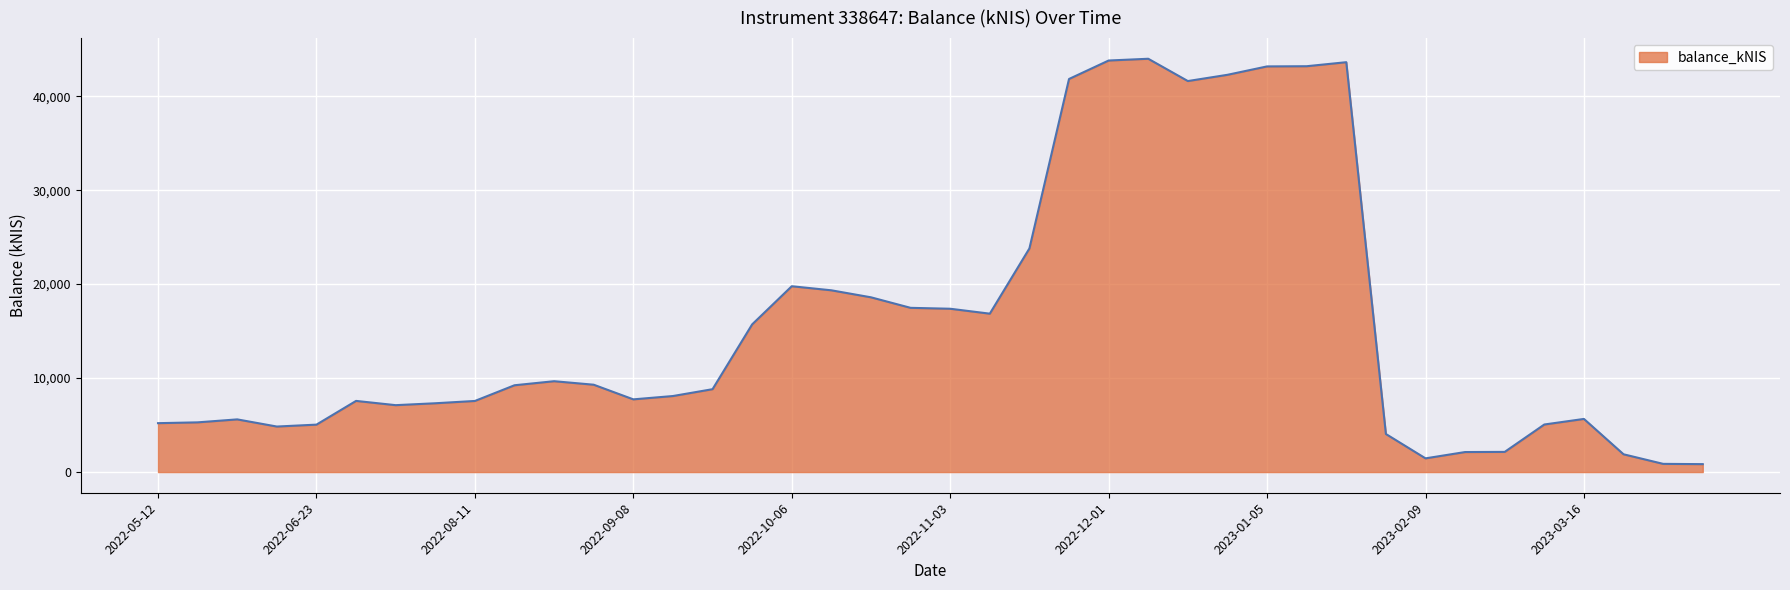

What is the maximum value shown in the chart?

43980.0